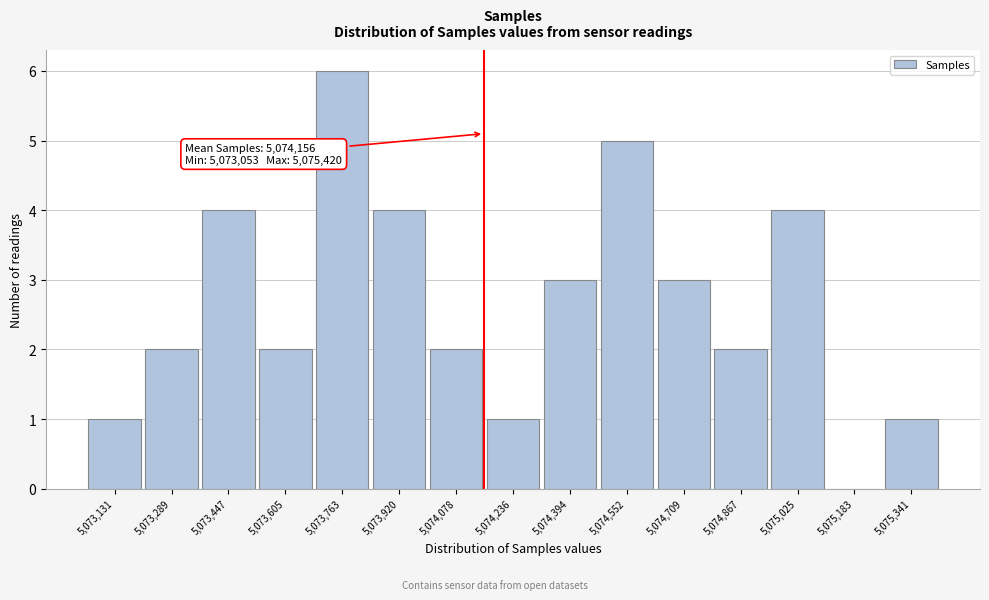

Over which range of the x-axis is the bar tallest?

5073680 to 5073840